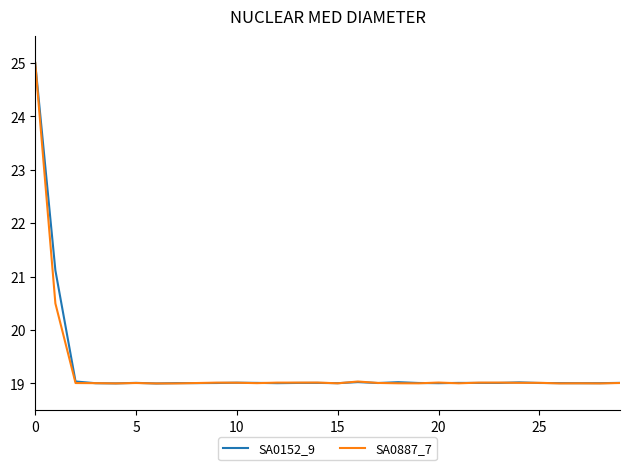

What is the minimum value shown in the chart?

19.0